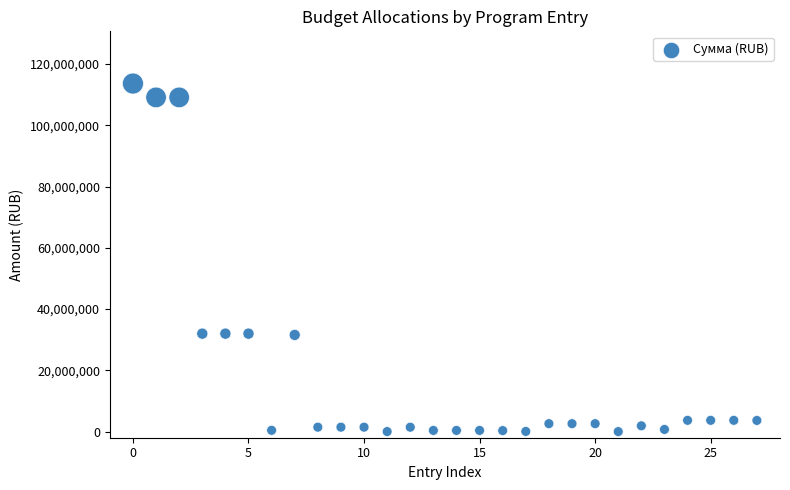

How many points are shown in the scatter plot?

28